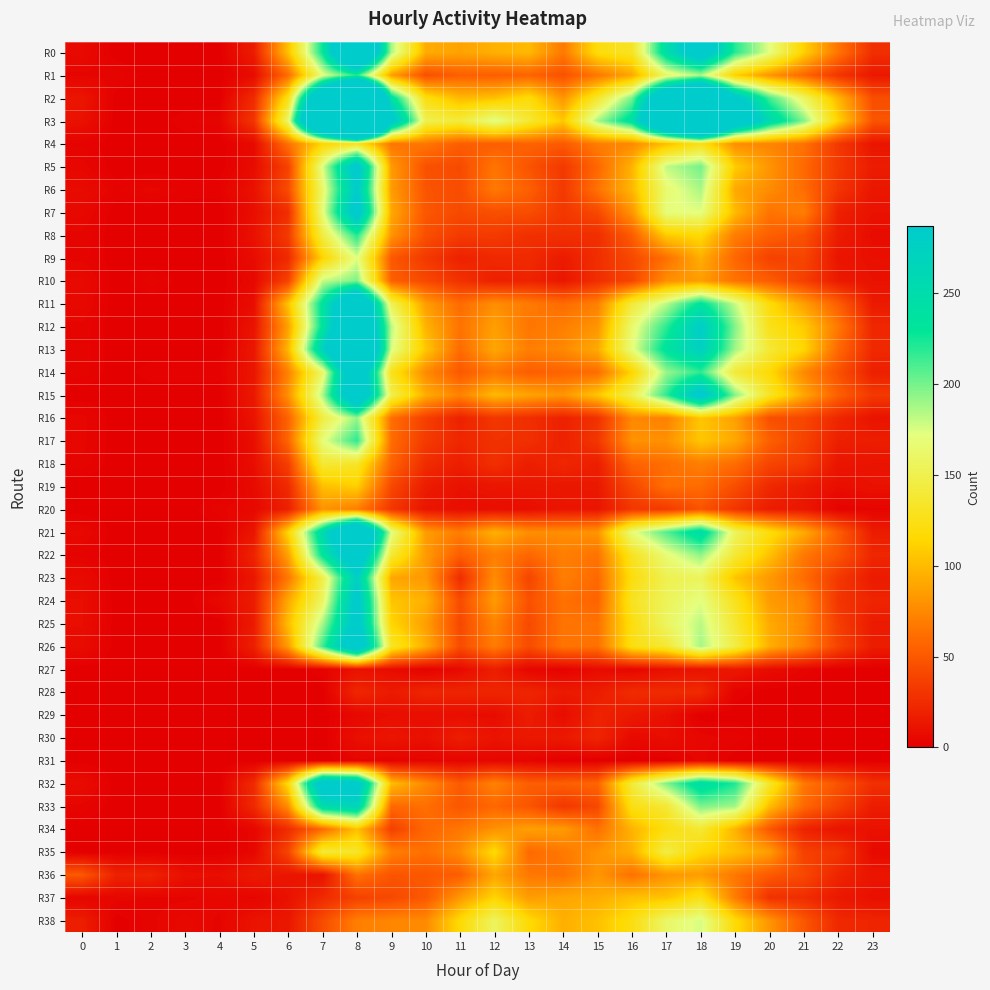

Reading right to left, what are all the values shown in this chart?

R0: 23=26	22=65	21=111	20=172	19=220	18=328	17=247	16=131	15=120	14=67	13=99	12=95	11=88	10=93	9=187	8=445	7=229	6=103	5=16	4=0	3=0	2=0	1=0	0=6
R1: 23=14	22=30	21=58	20=80	19=110	18=185	17=160	16=90	15=66	14=46	13=56	12=53	11=54	10=45	9=85	8=219	7=170	6=61	5=7	4=0	3=0	2=0	1=3	0=3
R2: 23=44	22=97	21=158	20=212	19=303	18=481	17=376	16=199	15=135	14=81	13=119	12=103	11=99	10=122	9=242	8=650	7=387	6=125	5=24	4=0	3=0	2=0	1=0	0=12
R3: 23=48	22=112	21=197	20=256	19=359	18=583	17=443	16=242	15=188	14=107	13=138	12=173	11=142	10=151	9=306	8=833	7=495	6=162	5=30	4=3	3=2	2=0	1=0	0=10
R4: 23=12	22=32	21=64	20=73	19=77	18=124	17=101	16=75	15=69	14=51	13=56	12=53	11=53	10=66	9=65	8=128	7=114	6=63	5=6	4=0	3=0	2=0	1=0	0=2
R5: 23=16	22=32	21=59	20=81	19=109	18=200	17=181	16=96	15=58	14=32	13=47	12=65	11=42	10=46	9=84	8=306	7=174	6=37	5=7	4=0	3=0	2=0	1=0	0=4
R6: 23=13	22=30	21=61	20=77	19=91	18=187	17=165	16=98	15=64	14=32	13=54	12=67	11=43	10=48	9=85	8=287	7=162	6=43	5=10	4=2	3=2	2=4	1=2	0=7
R7: 23=10	22=18	21=70	20=64	19=100	18=172	17=170	16=81	15=41	14=31	13=44	12=45	11=42	10=49	9=91	8=310	7=168	6=26	5=8	4=0	3=0	2=0	1=0	0=5
R8: 23=7	22=16	21=46	20=54	19=69	18=117	17=108	16=52	15=26	14=27	13=27	12=33	11=33	10=45	9=81	8=221	7=145	6=33	5=10	4=0	3=0	2=0	1=0	0=3
R9: 23=9	22=12	21=39	20=37	19=58	18=94	17=62	16=41	15=26	14=15	13=24	12=23	11=19	10=32	9=50	8=173	7=112	6=24	5=7	4=0	3=0	2=0	1=0	0=3
R10: 23=10	22=15	21=36	20=52	19=64	18=85	17=78	16=39	15=26	14=13	13=20	12=18	11=28	10=41	9=54	8=198	7=180	6=38	5=5	4=0	3=0	2=3	1=0	0=6
R11: 23=15	22=53	21=86	20=119	19=180	18=234	17=183	16=141	15=71	14=60	13=68	12=78	11=60	10=85	9=153	8=382	7=236	6=104	5=8	4=0	3=0	2=0	1=0	0=5
R12: 23=22	22=67	21=108	20=126	19=196	18=283	17=218	16=164	15=81	14=70	13=65	12=86	11=64	10=96	9=183	8=403	7=235	6=87	5=11	4=0	3=0	2=0	1=0	0=3
R13: 23=23	22=59	21=114	20=139	19=189	18=276	17=236	16=169	15=92	14=75	13=70	12=90	11=60	10=106	9=175	8=456	7=272	6=98	5=13	4=0	3=0	2=0	1=0	0=3
R14: 23=18	22=46	21=75	20=117	19=140	18=217	17=191	16=113	15=61	14=56	13=53	12=66	11=50	10=76	9=127	8=353	7=160	6=72	5=12	4=2	3=2	2=2	1=0	0=3
R15: 23=32	22=54	21=90	20=132	19=196	18=306	17=218	16=150	15=105	14=81	13=88	12=99	11=72	10=93	9=150	8=354	7=186	6=79	5=14	4=0	3=0	2=0	1=0	0=0
R16: 23=11	22=22	21=40	20=45	19=87	18=106	17=71	16=75	15=28	14=19	13=26	12=31	11=19	10=36	9=62	8=192	7=145	6=56	5=11	4=0	3=0	2=0	1=0	0=4
R17: 23=17	22=18	21=38	20=54	19=91	18=106	17=79	16=80	15=31	14=19	13=27	12=28	11=22	10=33	9=61	8=218	7=169	6=57	5=8	4=0	3=0	2=0	1=0	0=4
R18: 23=11	22=12	21=33	20=39	19=61	18=70	17=62	16=56	15=17	14=22	13=17	12=27	11=17	10=25	9=56	8=133	7=139	6=36	5=8	4=0	3=0	2=0	1=0	0=3
R19: 23=10	22=8	21=15	20=23	19=44	18=60	17=62	16=40	15=14	14=13	13=13	12=12	11=10	10=16	9=41	8=110	7=102	6=24	5=6	4=0	3=0	2=0	1=0	0=0
R20: 23=3	22=2	21=13	20=16	19=30	18=47	17=33	16=31	15=12	14=12	13=8	12=8	11=8	10=12	9=31	8=69	7=80	6=18	5=5	4=3	3=0	2=0	1=0	0=0
R21: 23=16	22=53	21=92	20=121	19=157	18=248	17=208	16=168	15=81	14=78	13=78	12=95	11=69	10=85	9=173	8=414	7=255	6=114	5=12	4=0	3=0	2=0	1=0	0=5
R22: 23=22	22=48	21=67	20=103	19=139	18=193	17=167	16=130	15=64	14=70	13=58	12=70	11=53	10=84	9=139	8=340	7=233	6=87	5=20	4=0	3=0	2=0	1=0	0=2
R23: 23=15	22=32	21=61	20=83	19=105	18=156	17=151	16=121	15=59	14=70	13=39	12=77	11=25	10=83	9=90	8=277	7=148	6=67	5=13	4=0	3=0	2=0	1=0	0=6
R24: 23=21	22=30	21=74	20=84	19=128	18=172	17=155	16=130	15=56	14=63	13=46	12=84	11=43	10=95	9=105	8=300	7=158	6=91	5=16	4=5	3=0	2=0	1=0	0=8
R25: 23=15	22=35	21=75	20=92	19=137	18=183	17=158	16=122	15=64	14=65	13=42	12=73	11=41	10=86	9=114	8=305	7=187	6=101	5=15	4=0	3=0	2=0	1=0	0=8
R26: 23=16	22=38	21=73	20=94	19=146	18=188	17=138	16=123	15=63	14=65	13=43	12=69	11=43	10=93	9=133	8=336	7=214	6=85	5=18	4=0	3=0	2=0	1=0	0=7
R27: 23=0	22=0	21=3	20=7	19=14	18=11	17=9	16=4	15=7	14=2	13=4	12=17	11=6	10=2	9=7	8=10	7=2	6=0	5=0	4=0	3=0	2=0	1=0	0=0
R28: 23=0	22=0	21=0	20=0	19=2	18=24	17=24	16=25	15=16	14=15	13=21	12=21	11=21	10=21	9=15	8=22	7=0	6=0	5=0	4=0	3=0	2=0	1=0	0=0
R29: 23=0	22=0	21=0	20=0	19=0	18=0	17=9	16=14	15=20	14=7	13=16	12=7	11=8	10=8	9=8	8=5	7=0	6=0	5=0	4=0	3=0	2=0	1=0	0=0
R30: 23=0	22=0	21=0	20=0	19=3	18=4	17=8	16=6	15=21	14=14	13=14	12=11	11=17	10=9	9=12	8=9	7=0	6=0	5=0	4=0	3=0	2=0	1=0	0=0
R31: 23=0	22=0	21=0	20=0	19=0	18=4	17=0	16=0	15=0	14=0	13=3	12=4	11=3	10=3	9=2	8=3	7=0	6=0	5=0	4=0	3=0	2=0	1=0	0=0
R32: 23=27	22=47	21=67	20=135	19=222	18=247	17=197	16=141	15=57	14=54	13=53	12=72	11=51	10=75	9=101	8=306	7=325	6=118	5=24	4=0	3=0	2=0	1=0	0=7
R33: 23=16	22=37	21=59	20=101	19=189	18=198	17=138	16=124	15=41	14=31	13=48	12=58	11=49	10=62	9=59	8=268	7=252	6=78	5=23	4=0	3=0	2=0	1=0	0=3
R34: 23=10	22=11	21=20	20=49	19=96	18=138	17=122	16=96	15=63	14=84	13=86	12=80	11=66	10=58	9=36	8=103	7=59	6=25	5=4	4=0	3=0	2=0	1=0	0=0
R35: 23=6	22=30	21=37	20=85	19=103	18=116	17=146	16=94	15=80	14=67	13=59	12=117	11=76	10=62	9=71	8=134	7=141	6=39	5=4	4=0	3=0	2=0	1=0	0=0
R36: 23=12	22=21	21=41	20=51	19=66	18=85	17=81	16=63	15=81	14=64	13=67	12=90	11=53	10=49	9=48	8=63	7=11	6=12	5=15	4=8	3=9	2=20	1=19	0=50
R37: 23=9	22=14	21=25	20=28	19=69	18=125	17=104	16=103	15=93	14=90	13=85	12=113	11=83	10=50	9=41	8=37	7=24	6=10	5=3	4=4	3=3	2=3	1=4	0=3
R38: 23=21	22=23	21=49	20=81	19=118	18=176	17=161	16=122	15=103	14=94	13=117	12=157	11=117	10=76	9=74	8=70	7=43	6=13	5=11	4=3	3=5	2=3	1=0	0=17